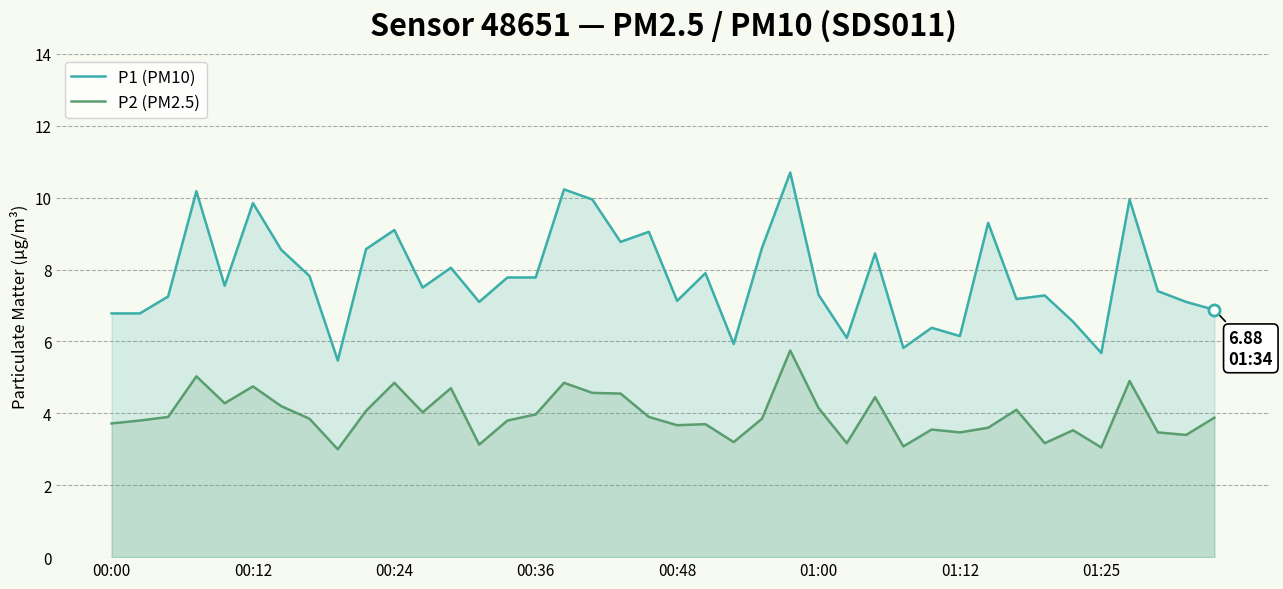

What is the smallest value displayed?

3.0